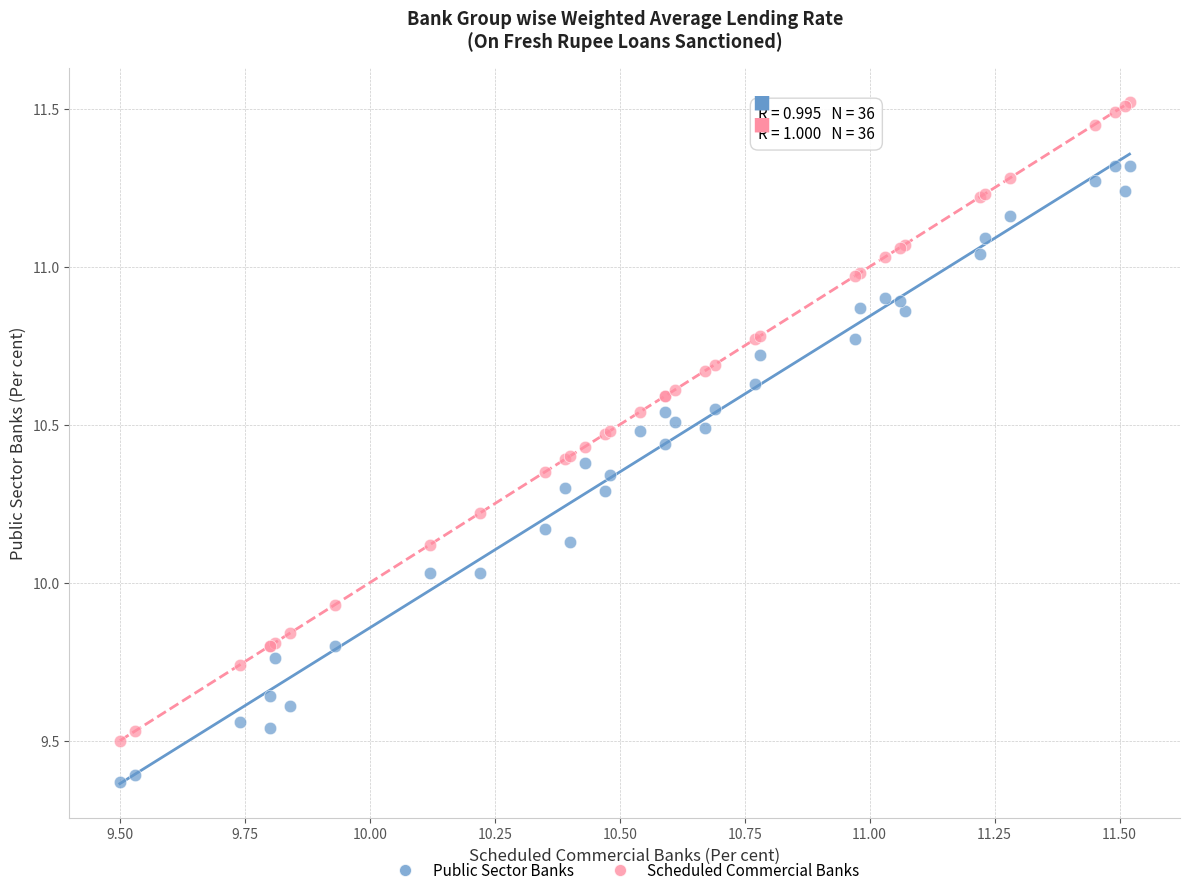

Which series has the widest spread of Y values?

Scheduled Commercial Banks